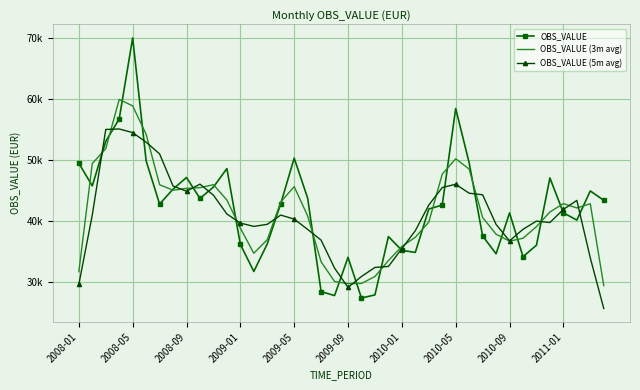

What are all the series names shown in the legend?

OBS_VALUE, OBS_VALUE (3m avg), OBS_VALUE (5m avg)